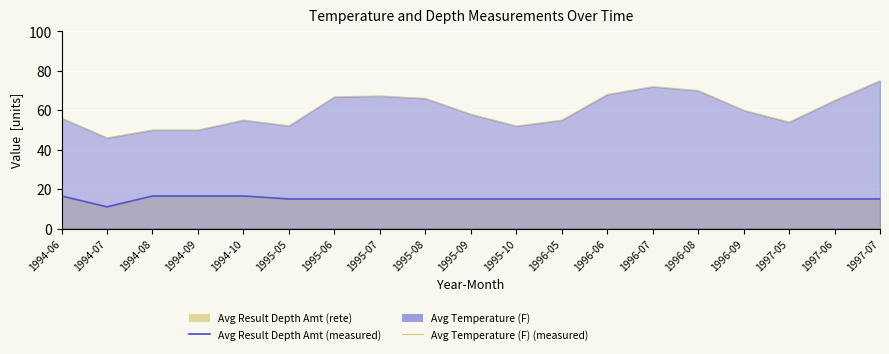

What position from the left is 1994-10?

5